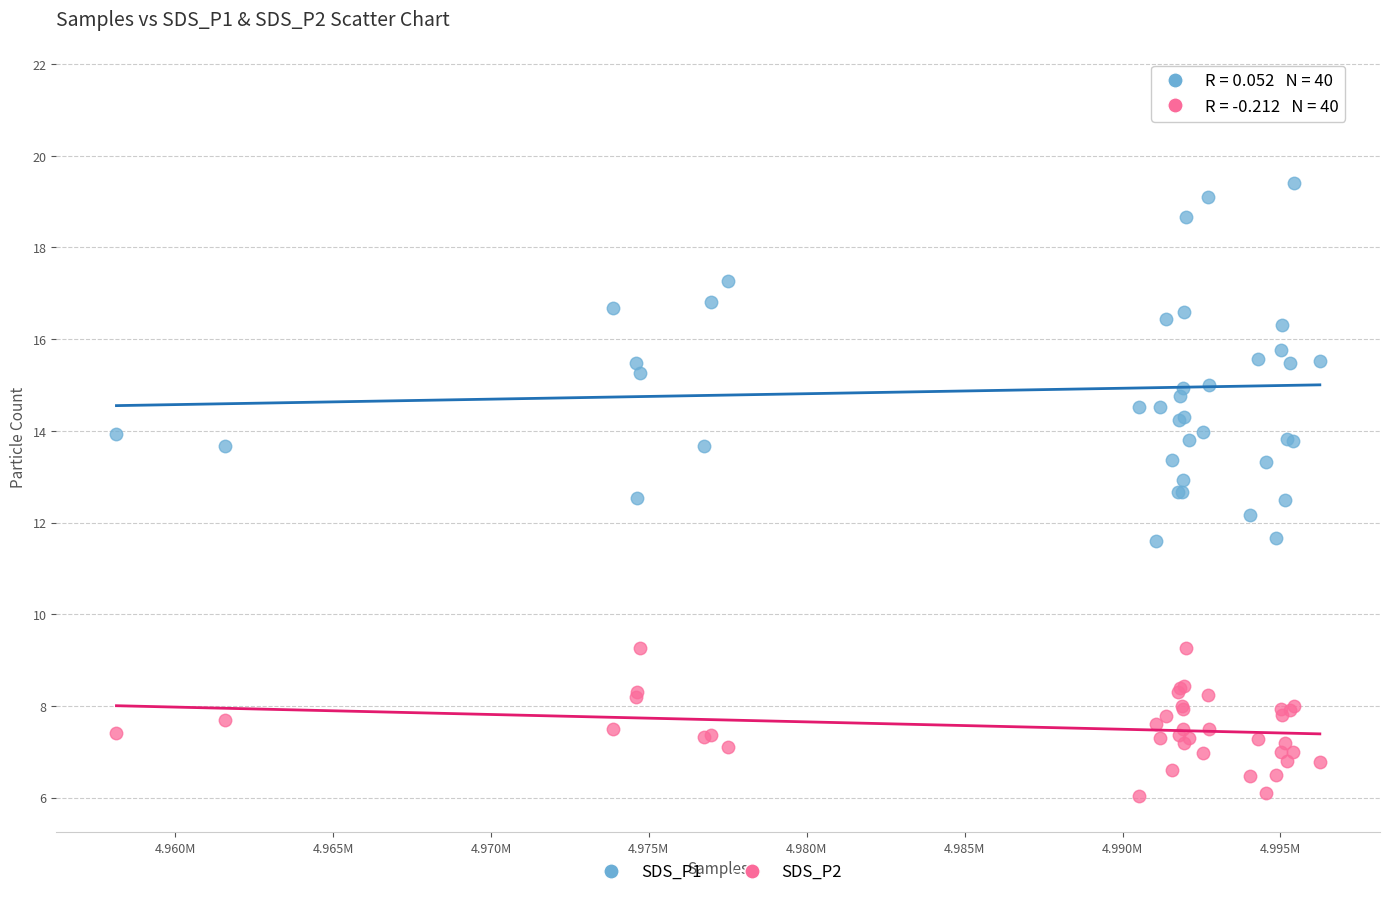

Which series contains the highest Y value?

SDS_P1